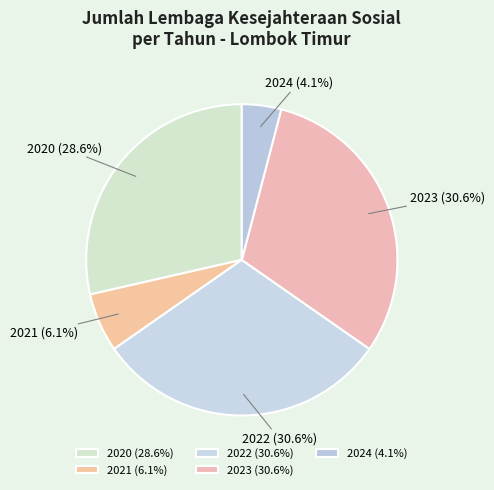

What portion of the pie excludes 2023?

69.4%